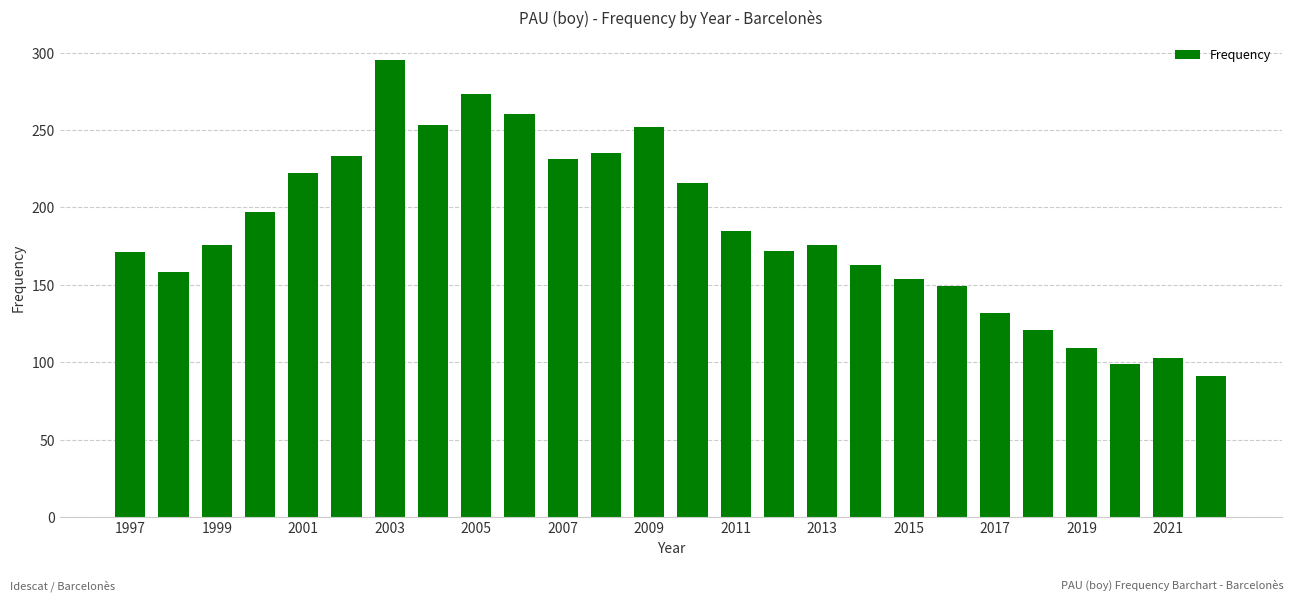

What is the value of the 17th bar from the left?

176